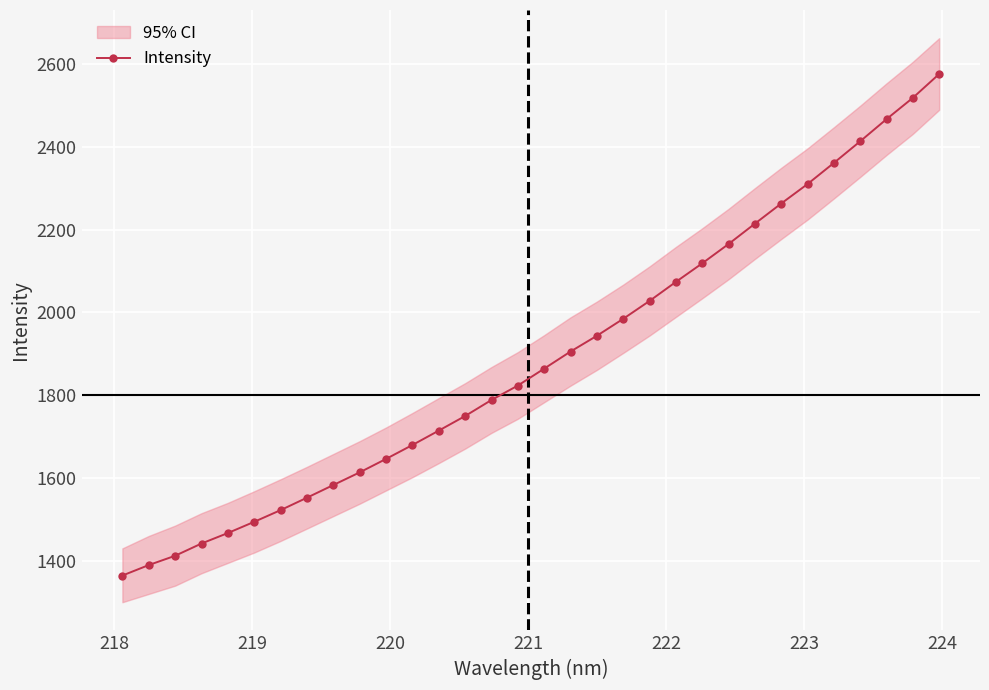

What is the maximum value for Intensity?

2575.5